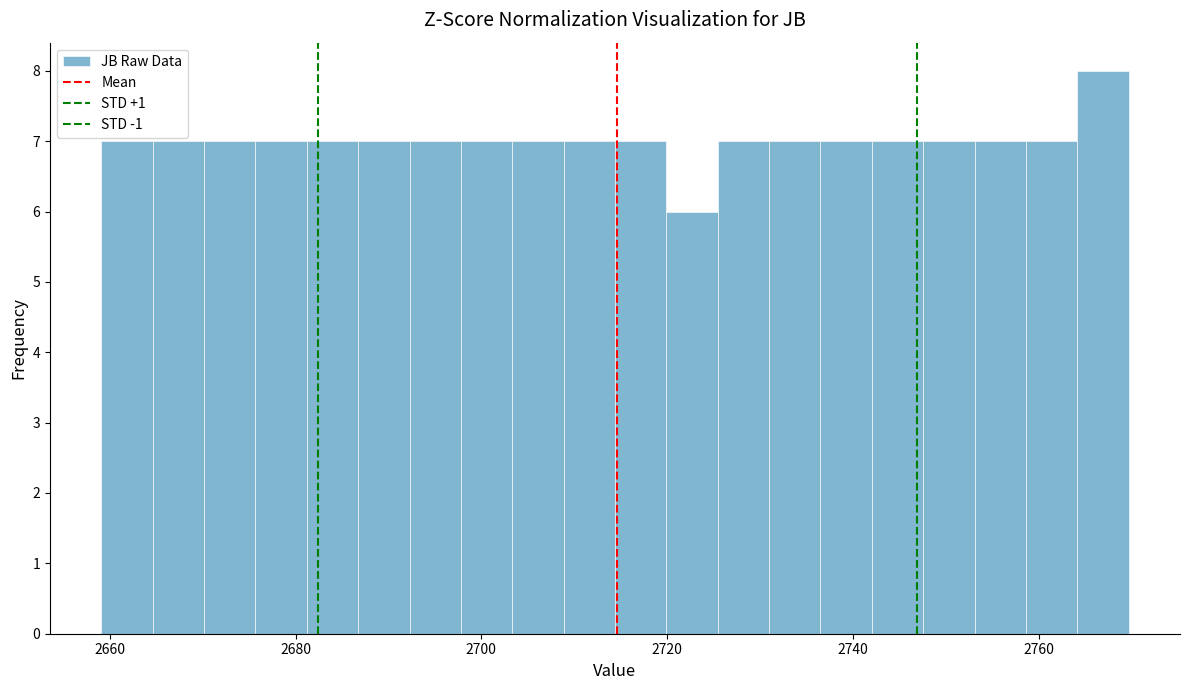

Read against the x-axis, roughly where is the centre of the tallest bar?

2766